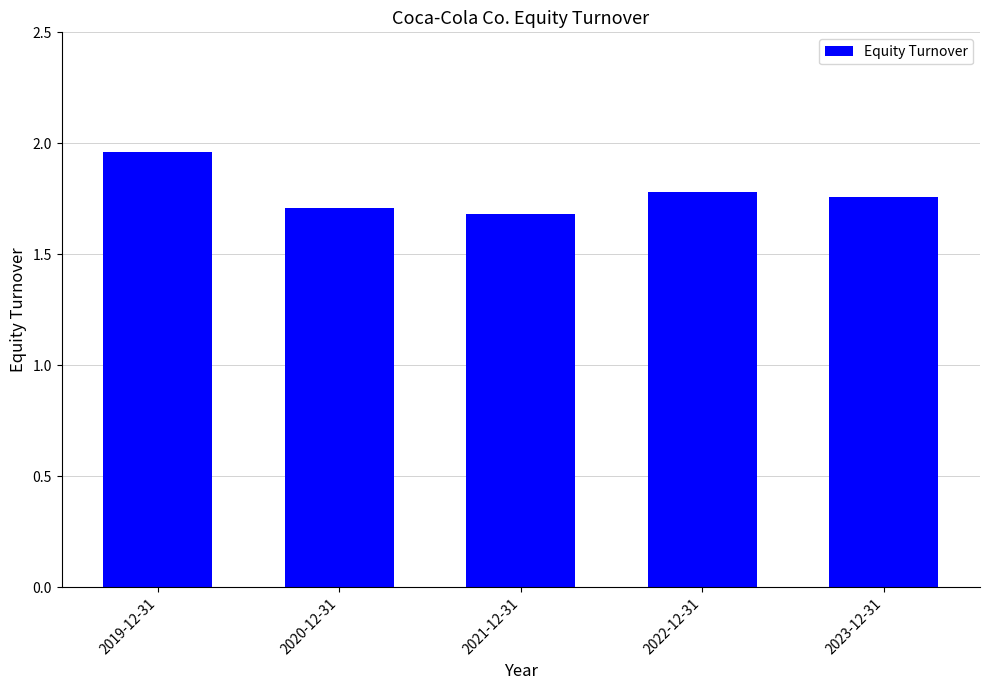

How many series are shown in this chart?

1